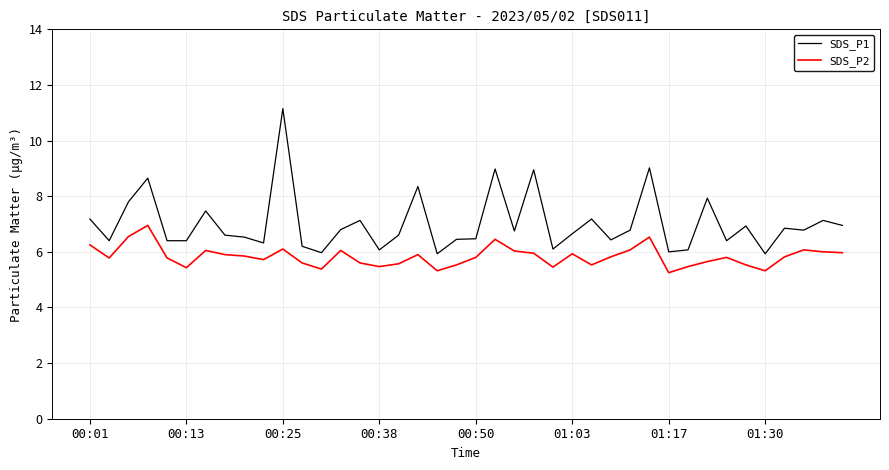

In SDS_P2, how many points are higher than both neighbors (excluding endpoints)?

10